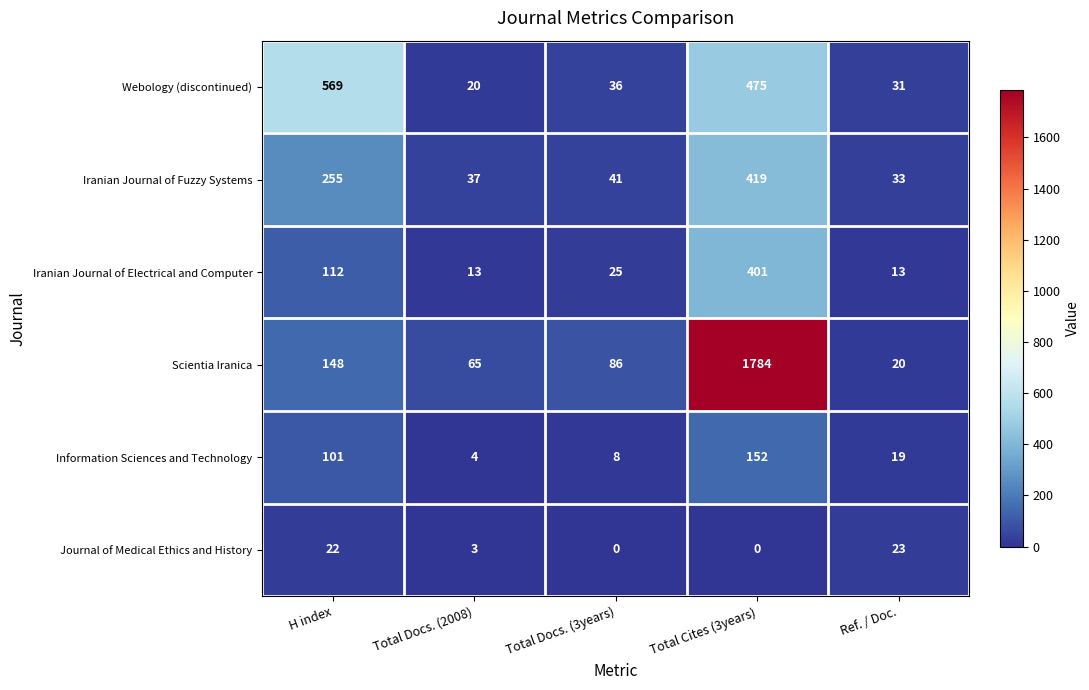

What is the difference between the maximum and minimum values in the Iranian Journal of Electrical and Computer series?

388